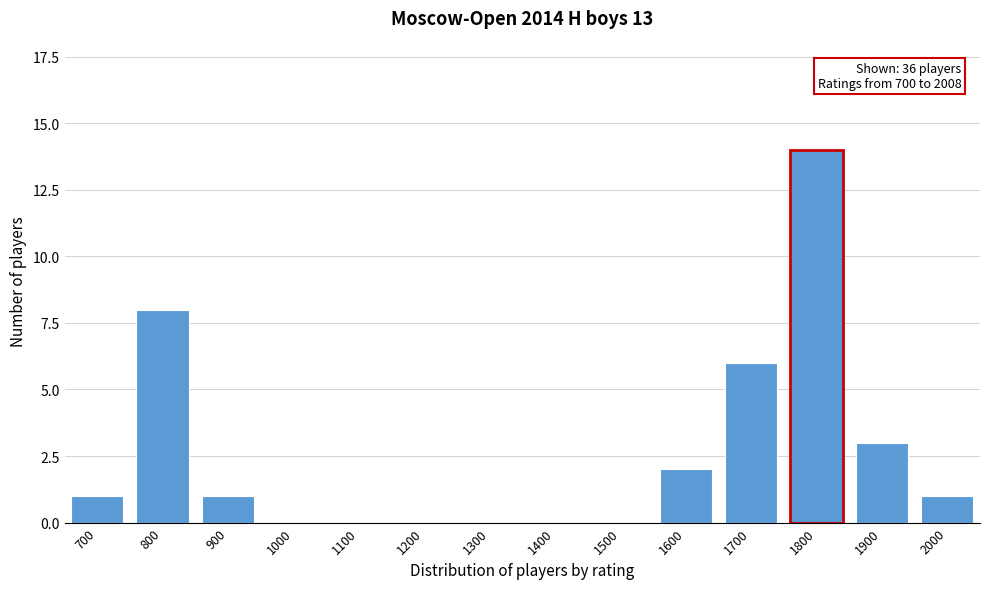

Reading left to right, what are all the values shown in this chart?

700=1	800=8	900=1	1000=0	1100=0	1200=0	1300=0	1400=0	1500=0	1600=2	1700=6	1800=14	1900=3	2000=1